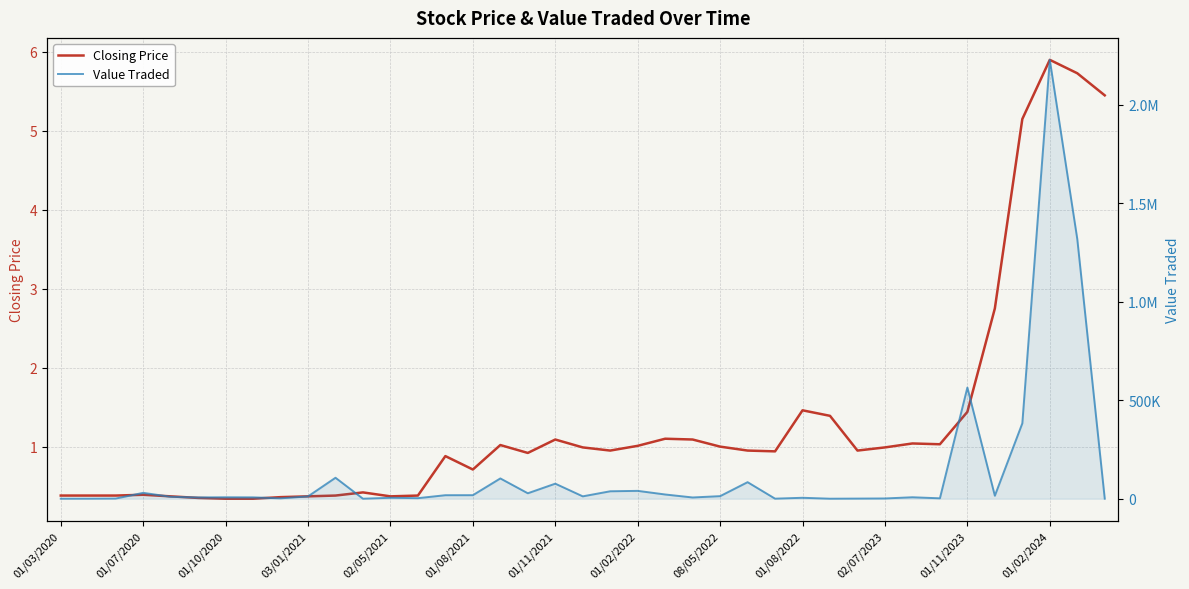

Which series changed the most between 01/08/2021 and 29?

Value Traded